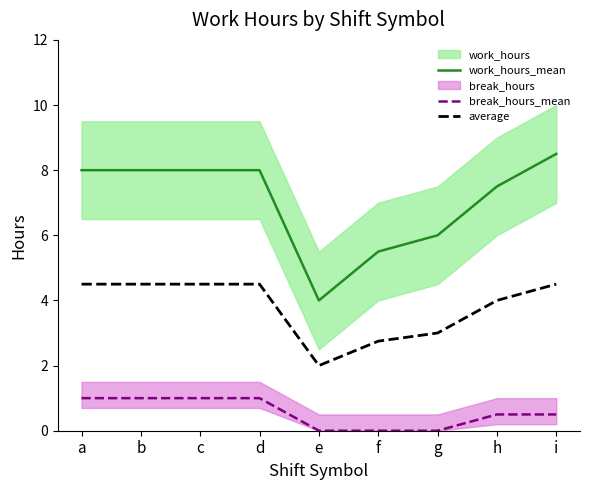

How many data points does each series have?

9